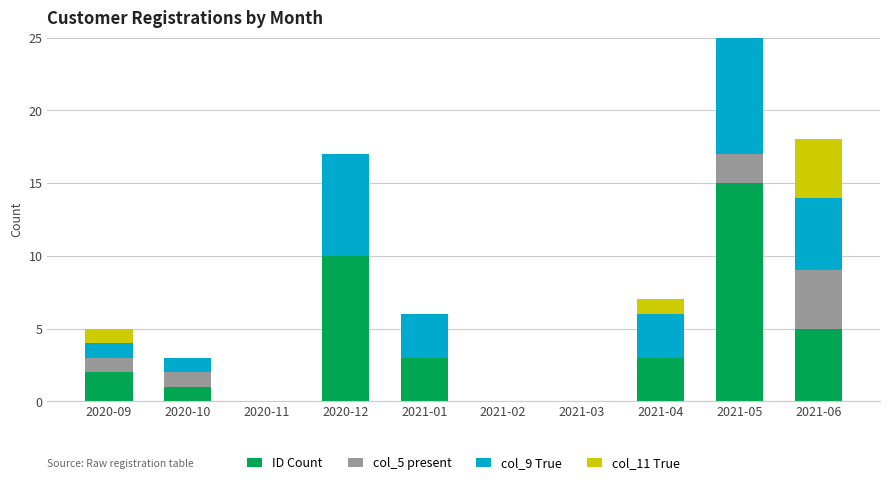

At which label does col_9 True reach its peak?

2021-05